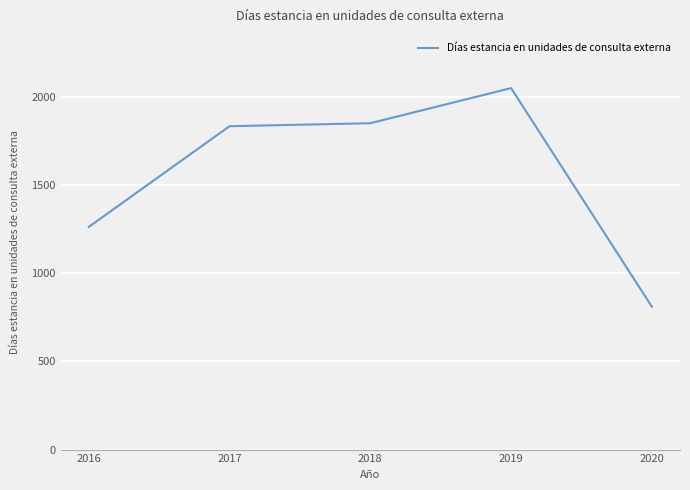

Which label corresponds to the largest value in the chart?

2019